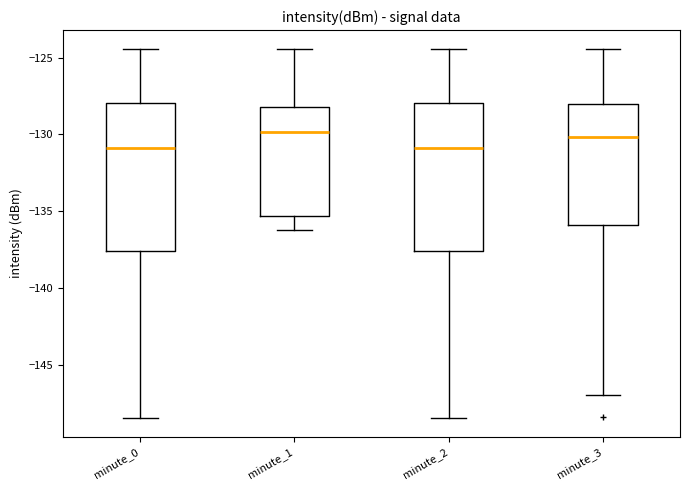

Reading left to right, transcribe this box plot: for each box, give where its median line is, the range the box spans, and where its two whiskers end, as read against the y-axis. The values are not printed on the chart, so give them approximately, as read against the axis.

minute_0: median -131.0, box -137.5 to -128.0, whiskers -148.5 to -124.5
minute_1: median -130.0, box -135.5 to -128.0, whiskers -136.0 to -124.5
minute_2: median -131.0, box -137.5 to -128.0, whiskers -148.5 to -124.5
minute_3: median -130.0, box -136.0 to -128.0, whiskers -147.0 to -124.5